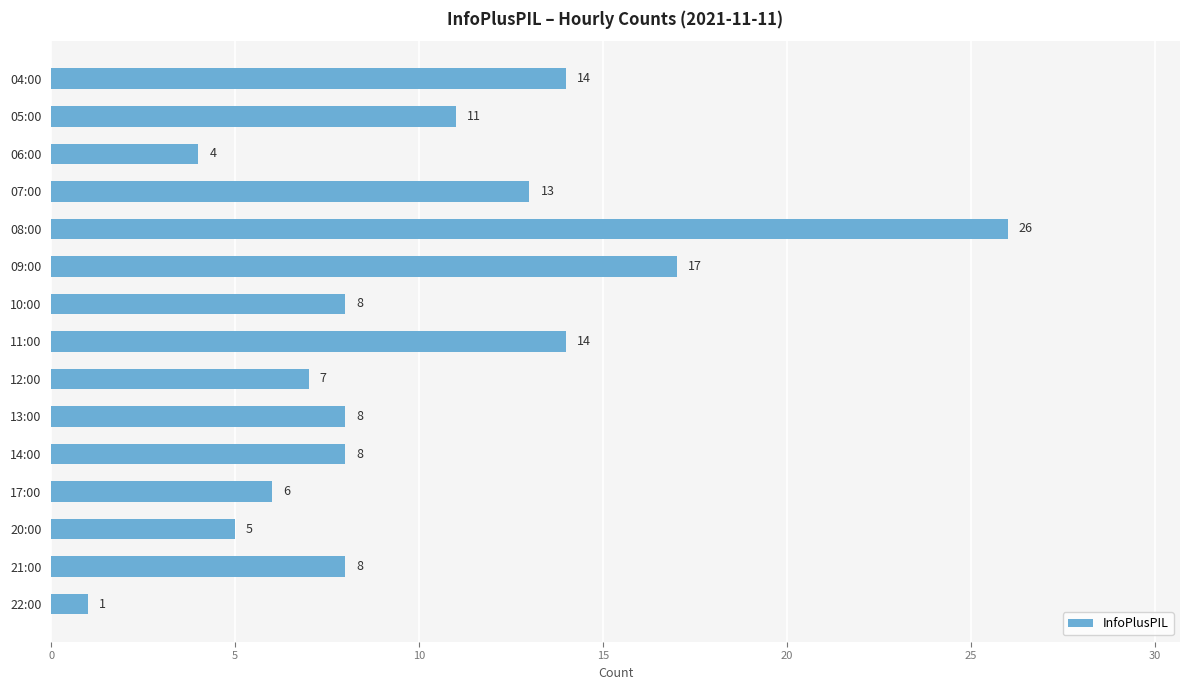

What is the difference between the second highest and second lowest values?

13